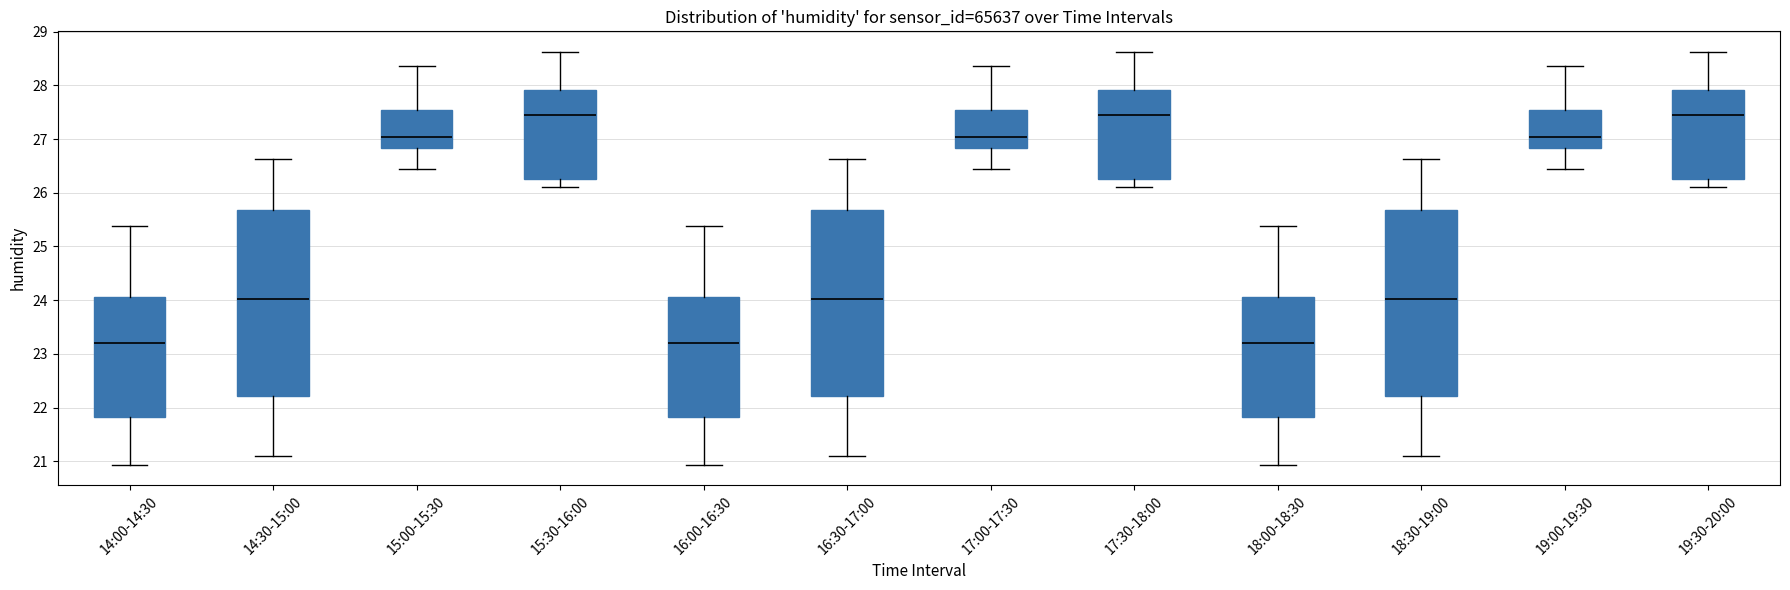

Reading left to right, read every box against the y-axis: the position of its median line, the range the box covers, and the ends of its whiskers. The values are not printed on the chart, so give them approximately, as read against the axis.

14:00-14:30: median 23.2, box 21.8 to 24.1, whiskers 20.9 to 25.4
14:30-15:00: median 24.0, box 22.2 to 25.7, whiskers 21.1 to 26.6
15:00-15:30: median 27.0, box 26.8 to 27.5, whiskers 26.4 to 28.4
15:30-16:00: median 27.4, box 26.3 to 27.9, whiskers 26.1 to 28.6
16:00-16:30: median 23.2, box 21.8 to 24.1, whiskers 20.9 to 25.4
16:30-17:00: median 24.0, box 22.2 to 25.7, whiskers 21.1 to 26.6
17:00-17:30: median 27.0, box 26.8 to 27.5, whiskers 26.4 to 28.4
17:30-18:00: median 27.4, box 26.3 to 27.9, whiskers 26.1 to 28.6
18:00-18:30: median 23.2, box 21.8 to 24.1, whiskers 20.9 to 25.4
18:30-19:00: median 24.0, box 22.2 to 25.7, whiskers 21.1 to 26.6
19:00-19:30: median 27.0, box 26.8 to 27.5, whiskers 26.4 to 28.4
19:30-20:00: median 27.4, box 26.3 to 27.9, whiskers 26.1 to 28.6